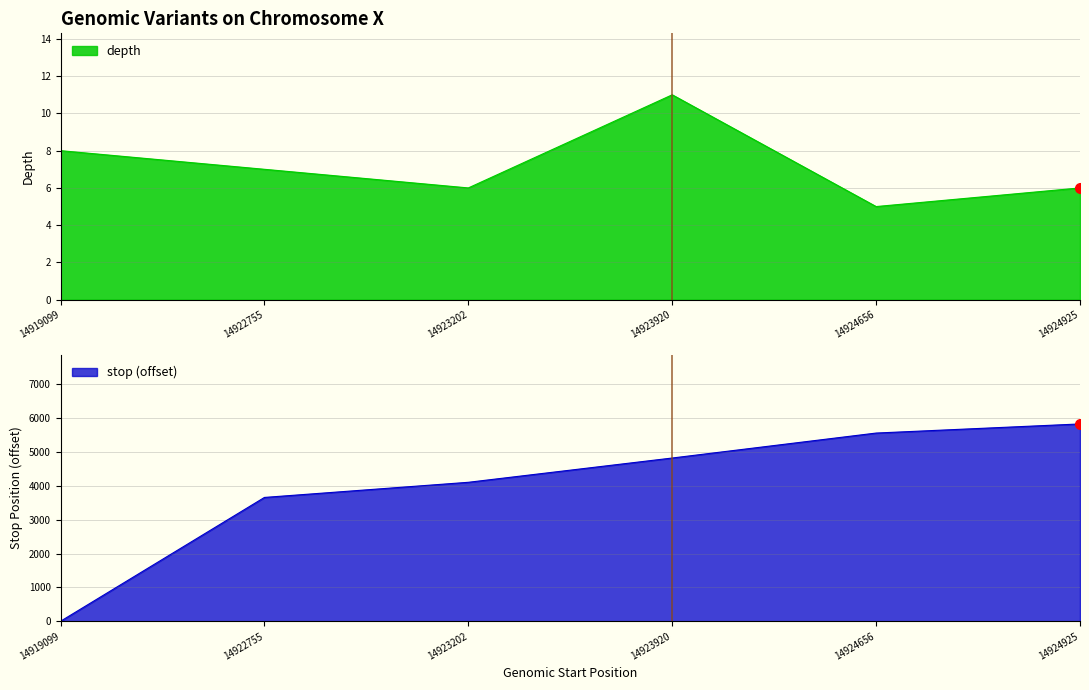

How many values in the stop series exceed 4820?

2